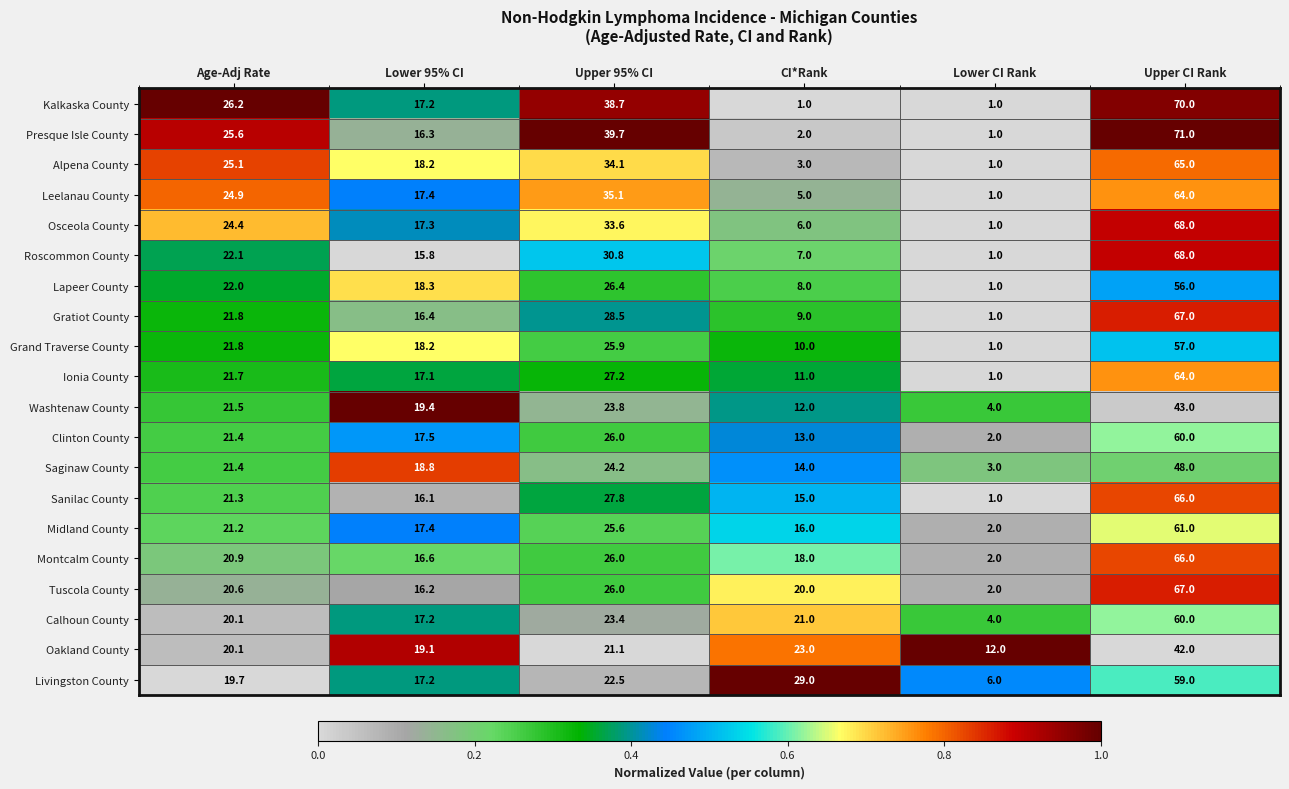

At which label is Ionia County closest to 32?

Upper 95% CI